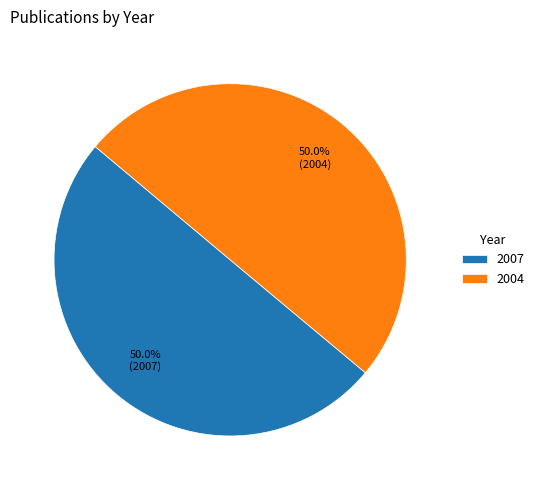

To the nearest percent, what portion does 2004 represent?

50%